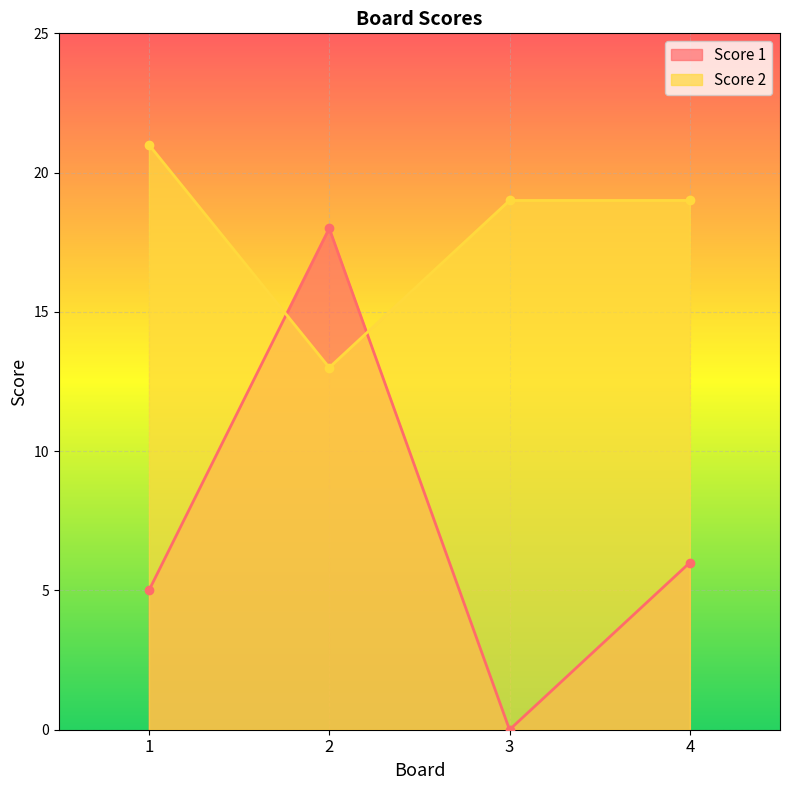

Reading left to right, extract all data points from this chart.

Score 1: 5	18	0	6
Score 2: 21	13	19	19